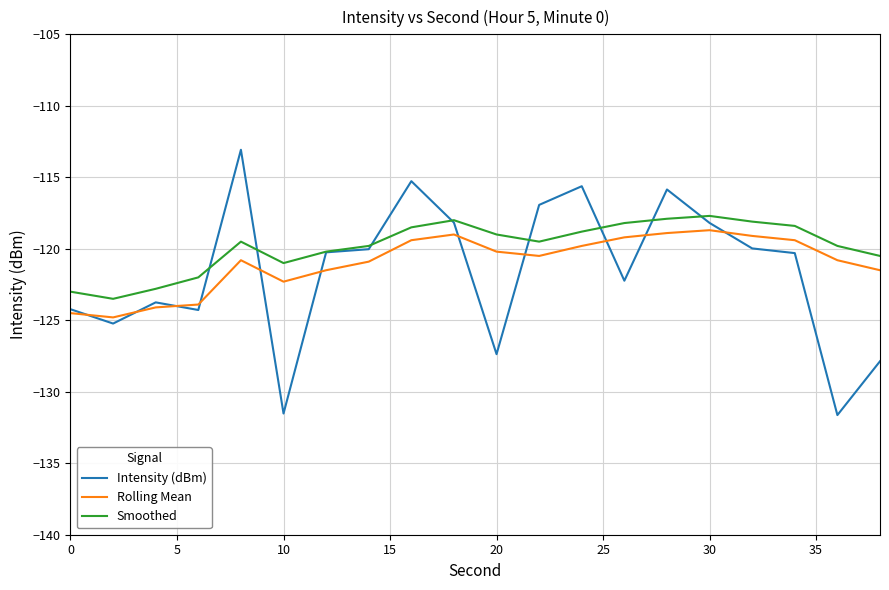

Which series has the widest spread of values?

Intensity (dBm)